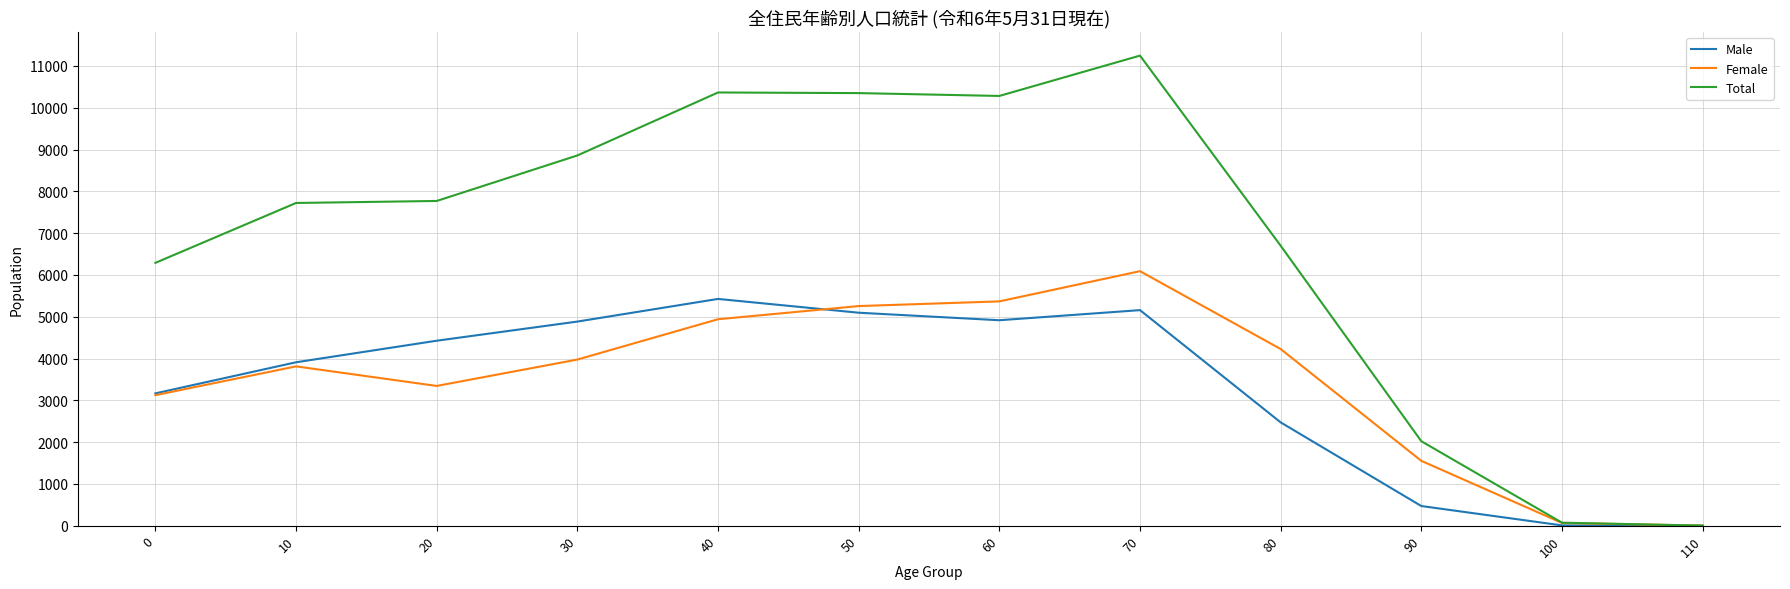

What is the minimum value for Total?

1